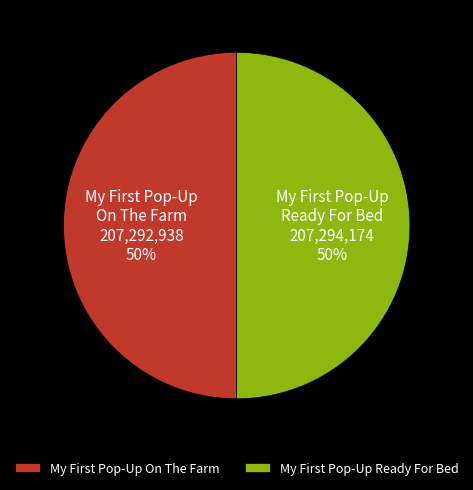

Rank the categories by value from lowest to highest.

My First Pop-Up On The Farm, My First Pop-Up Ready For Bed